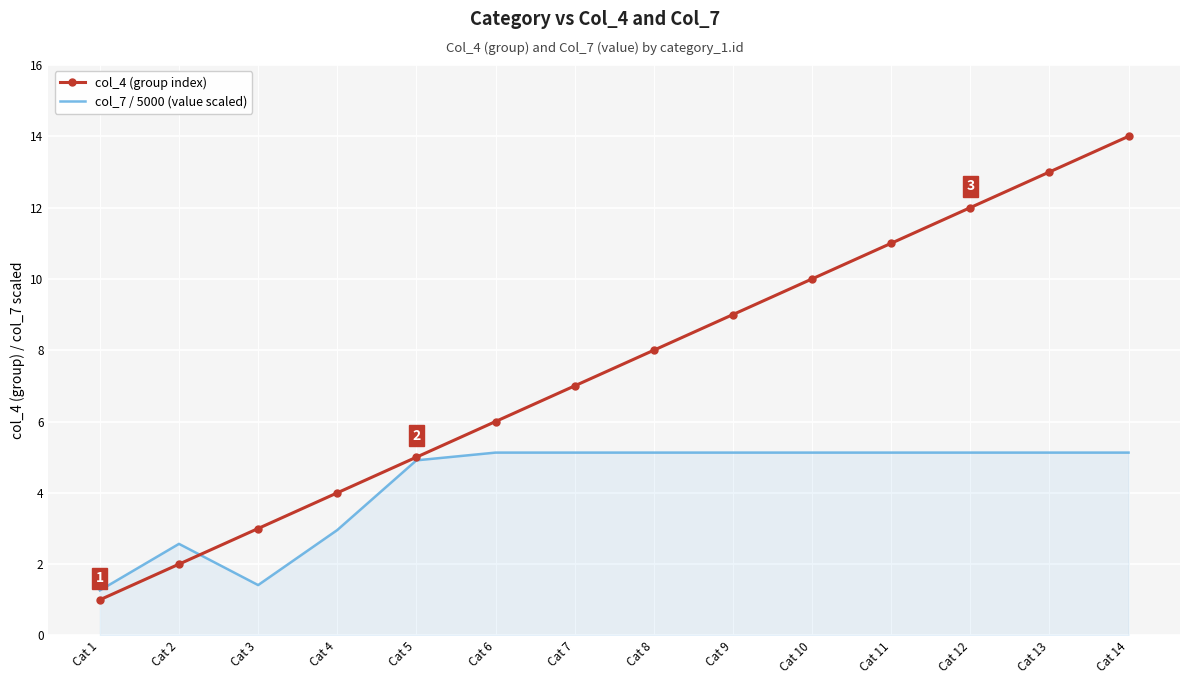

What is the difference between the highest and lowest values at Cat 5?

0.1